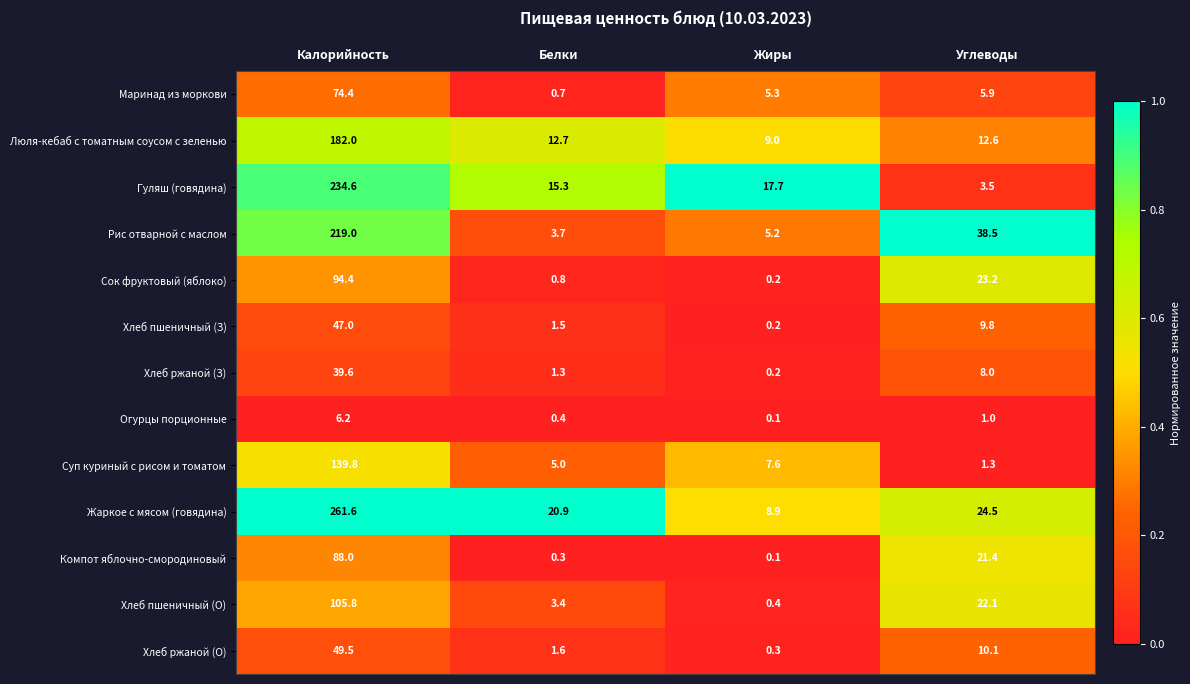

List the series in order of their peak value, lowest first.

Огурцы порционные, Хлеб ржаной (З), Хлеб пшеничный (З), Хлеб ржаной (О), Маринад из моркови, Компот яблочно-смородиновый, Сок фруктовый (яблоко), Хлеб пшеничный (О), Суп куриный с рисом и томатом, Люля-кебаб с томатным соусом с зеленью, Рис отварной с маслом, Гуляш (говядина), Жаркое с мясом (говядина)